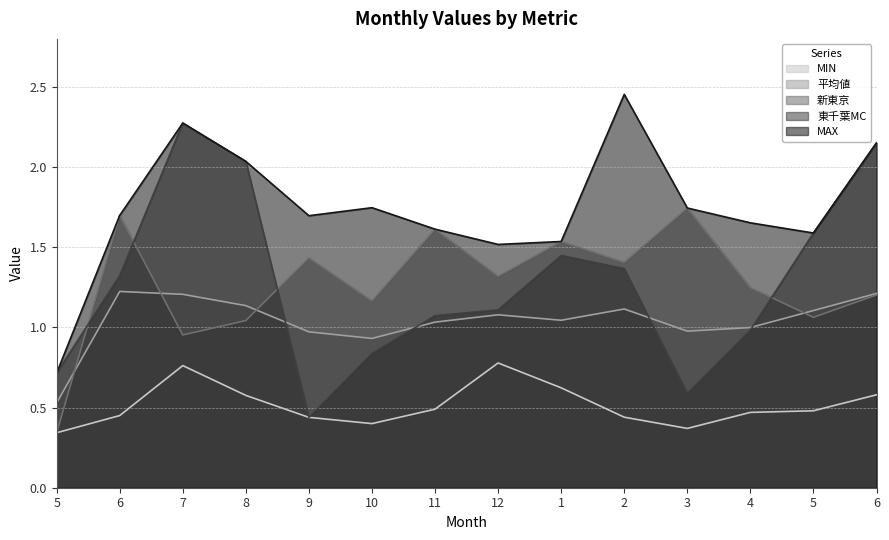

Rank the categories by MAX value from lowest to highest.

5, 12, 1, 5, 11, 4, 9, 6, 3, 10, 8, 6, 7, 2